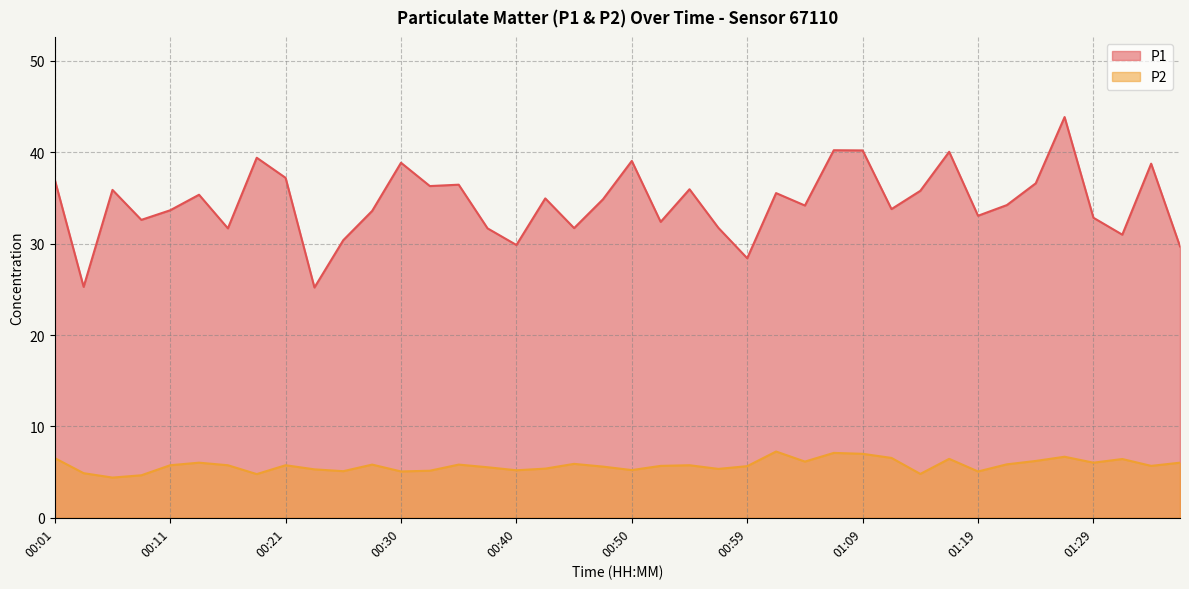

What is the smallest value displayed?

4.4